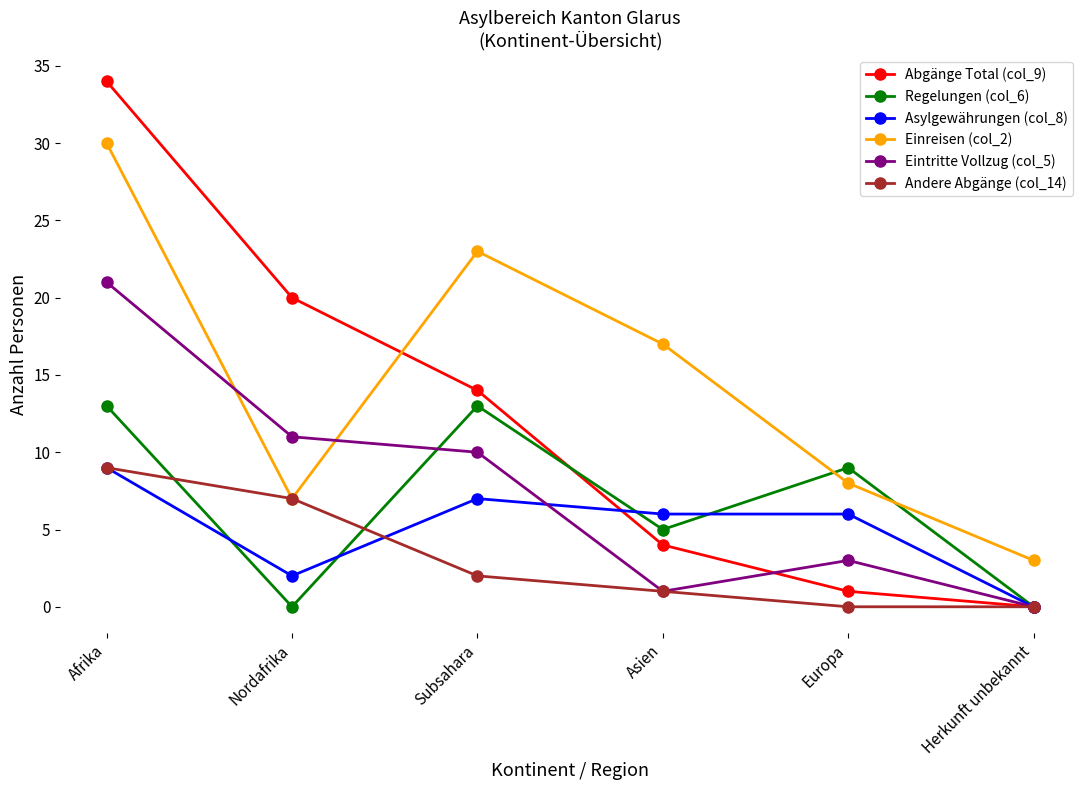

Which label corresponds to the largest value in the chart?

Afrika